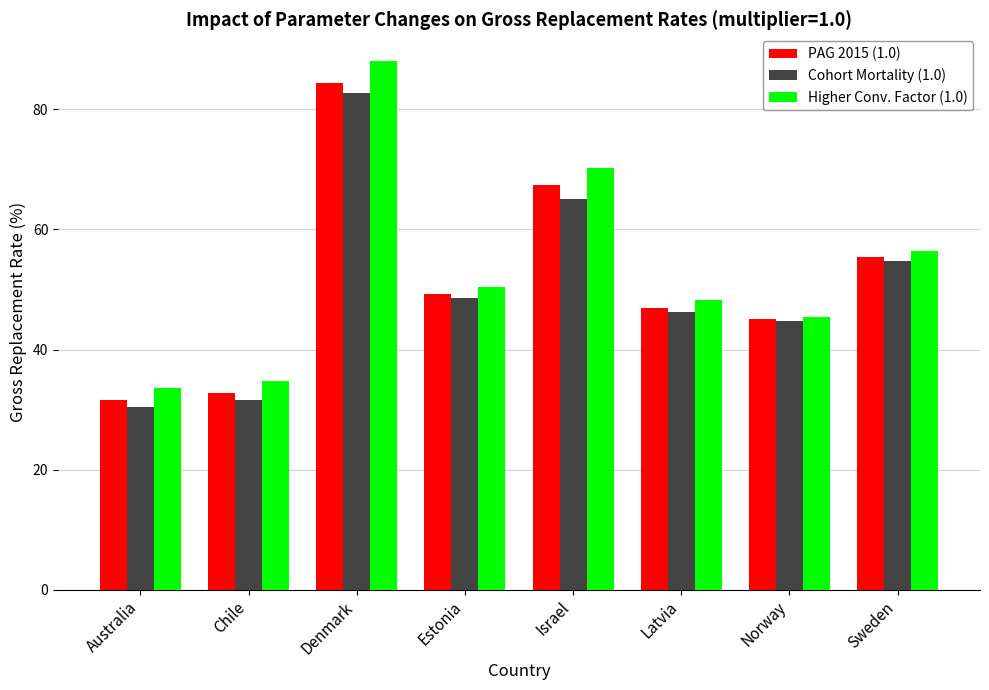

The Cohort Mortality (1.0) series shows 30.4 at Australia. True or false?

True